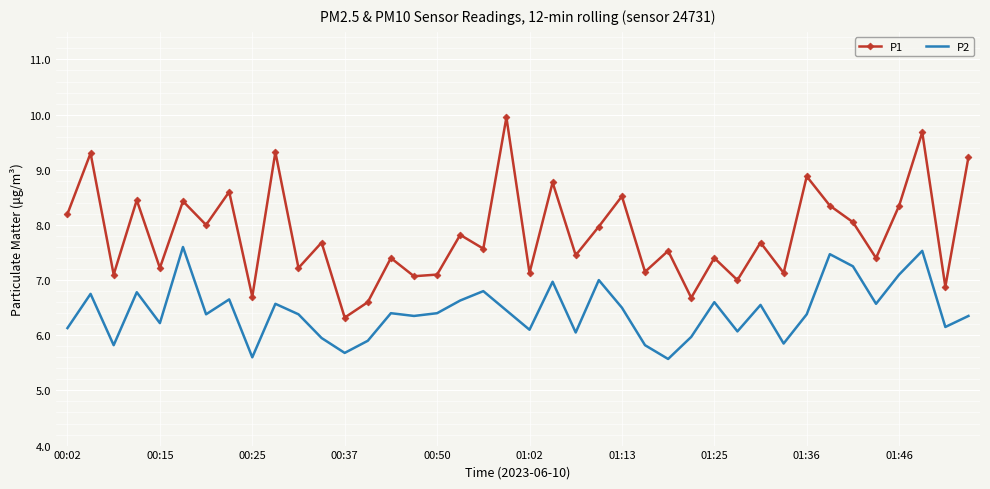

Which series has the largest total across all categories?

P1